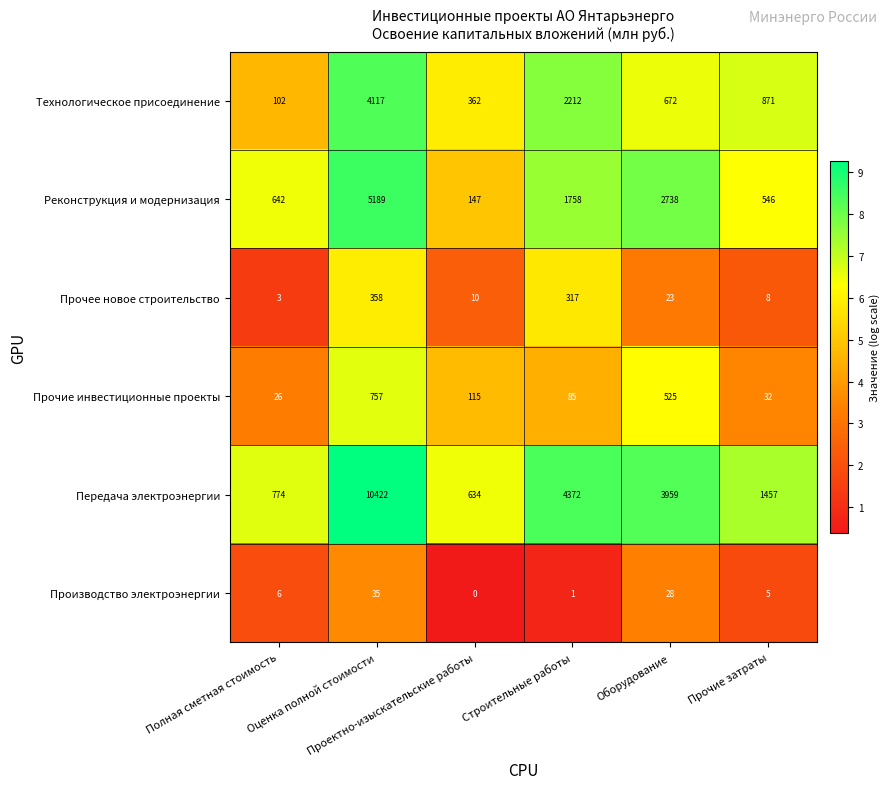

How many data points does each series have?

6